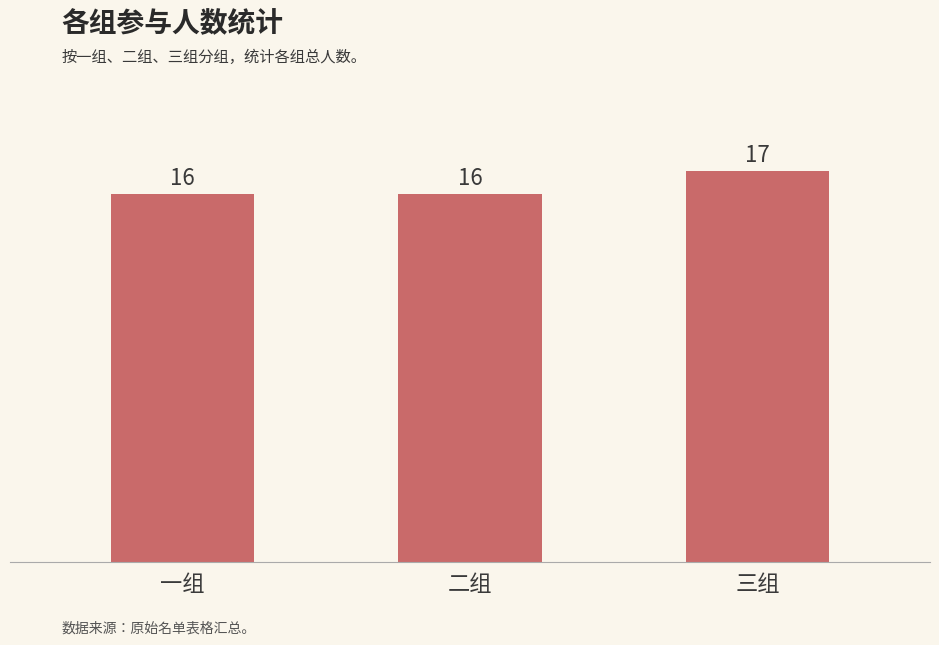

What is the value of the 3rd bar from the left?

17